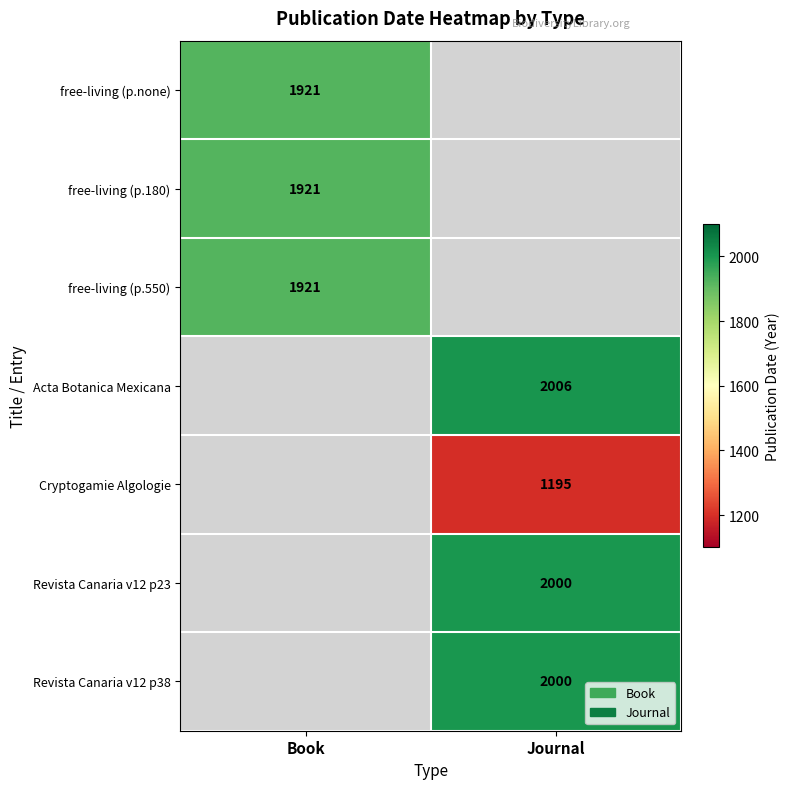

What is the maximum value shown in the chart?

2006.0